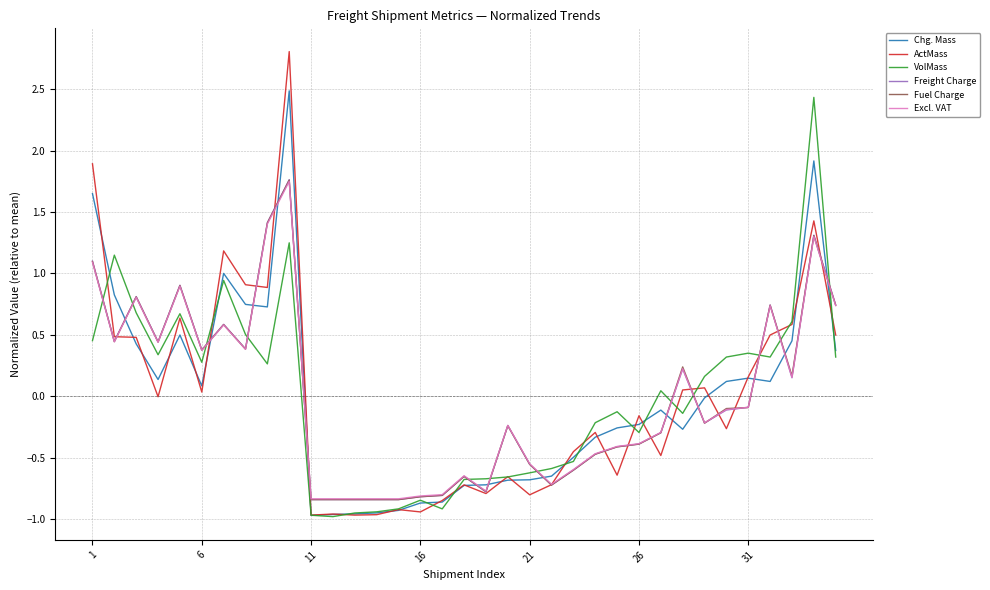

How many categories are shown in the chart?

35